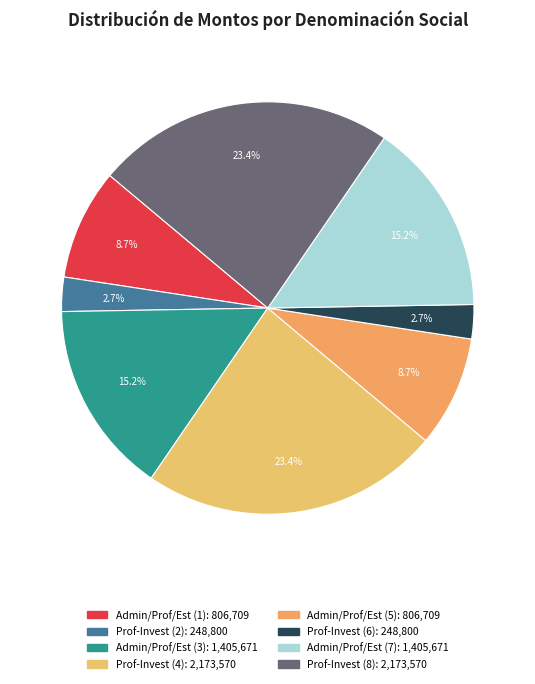

To the nearest percent, what is the difference between the largest and smallest slice percentages?

21%